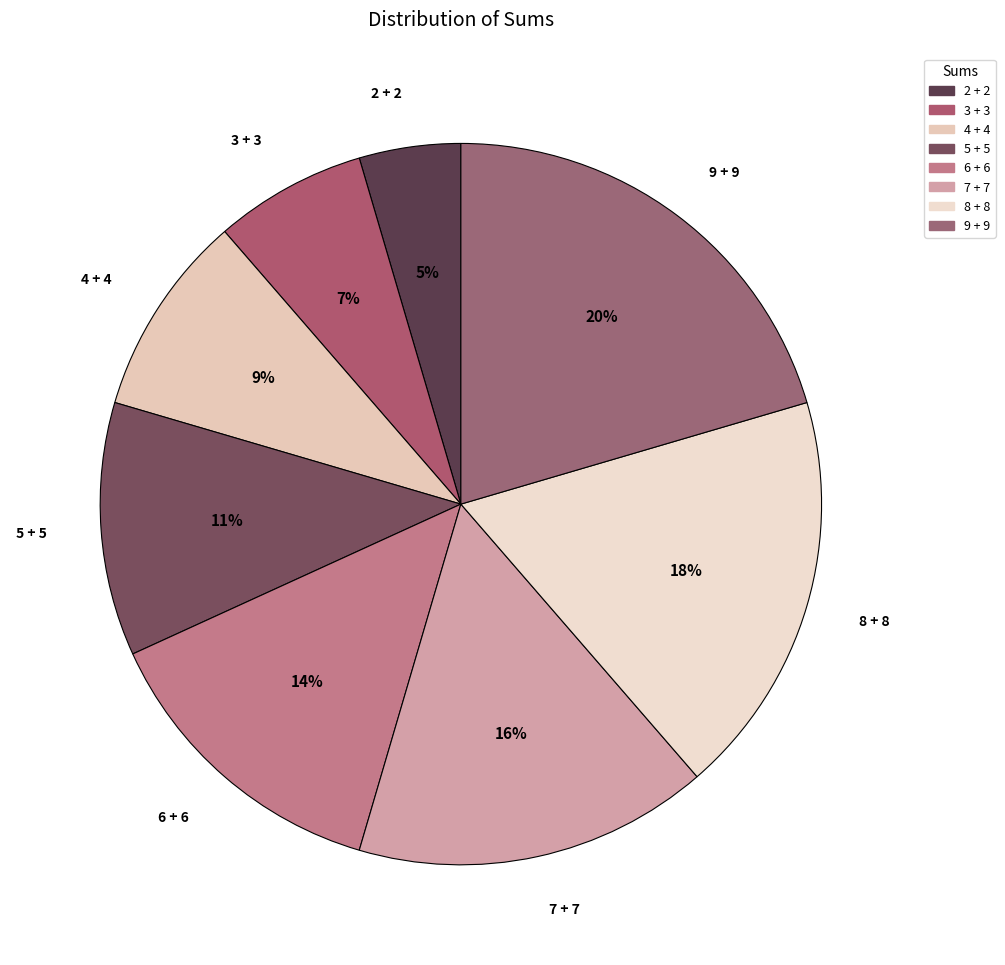

Which category has the biggest portion of the pie?

9 + 9